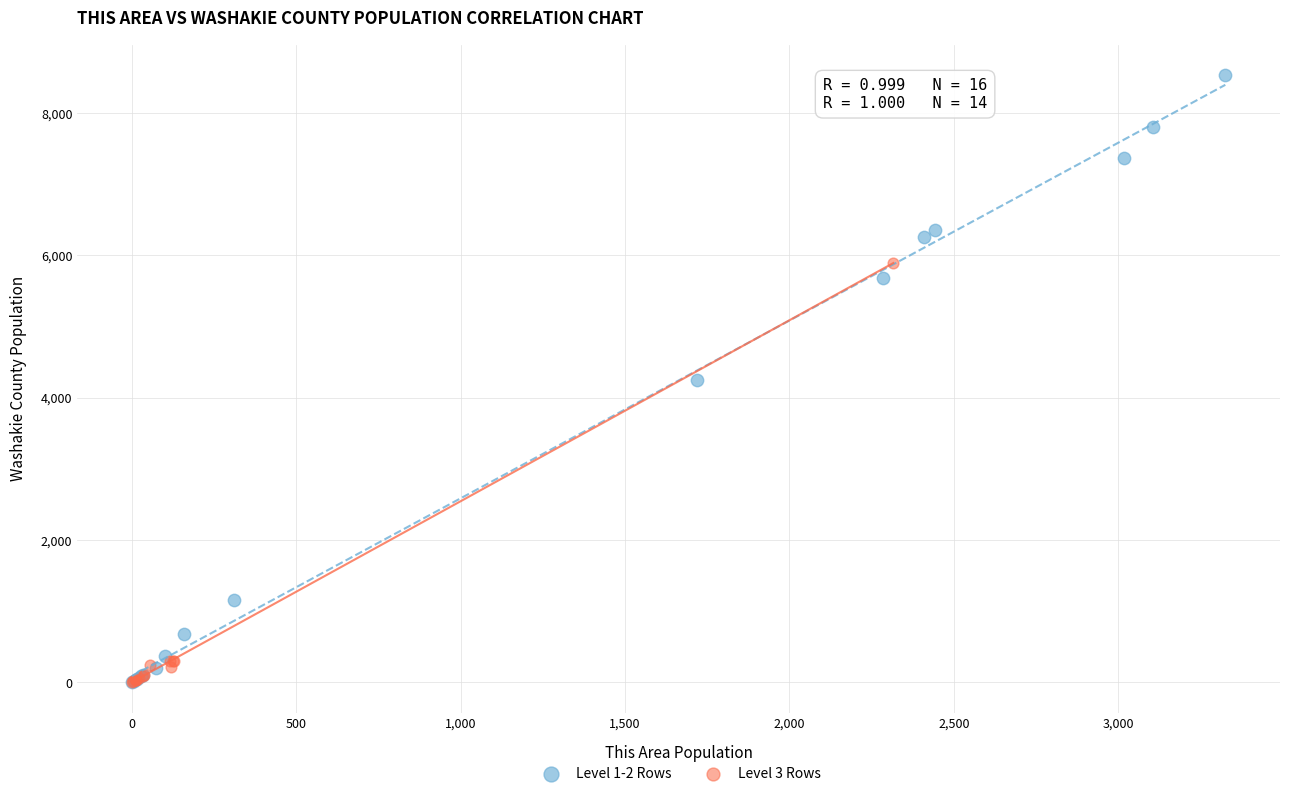

Which series has the largest Y range (max minus min)?

Level 1-2 Rows